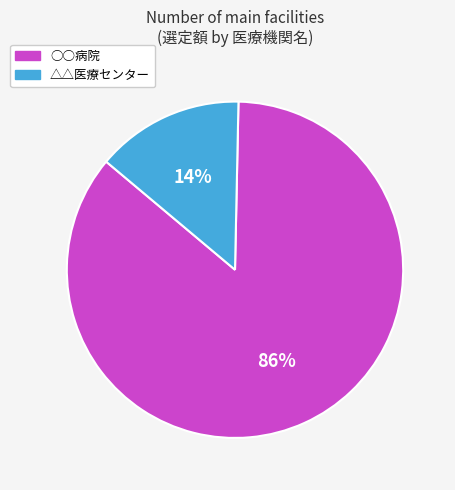

Does △△医療センター represent more than half of the total?

No